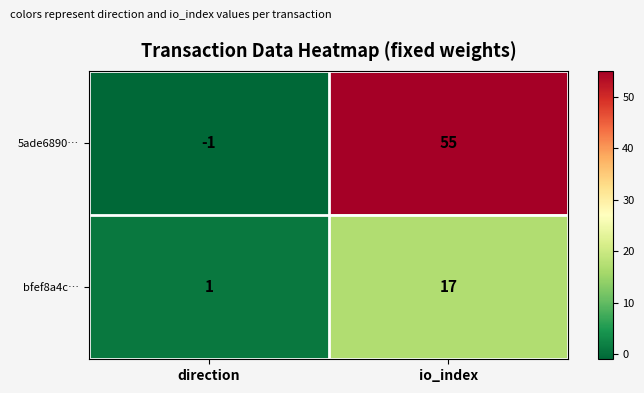

Which series has the largest total across all categories?

5ade6890…